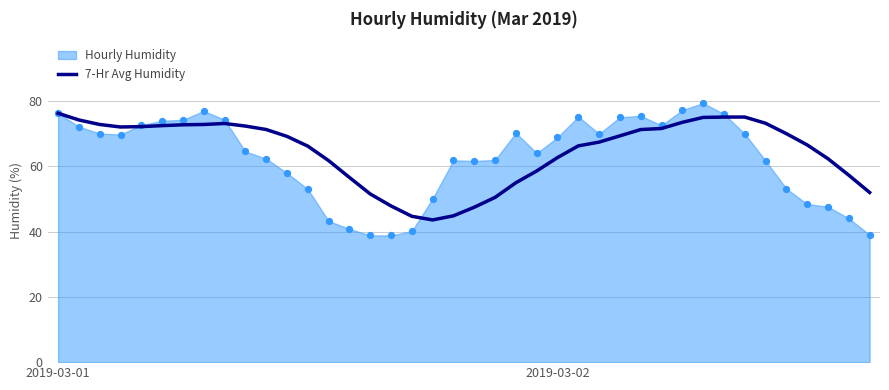

What is the minimum value for 7-Hr Avg Humidity?

43.5